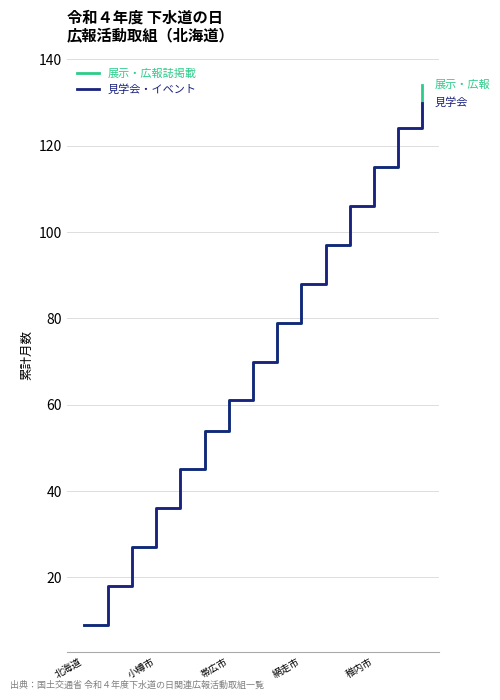

What is the minimum value shown in the chart?

9